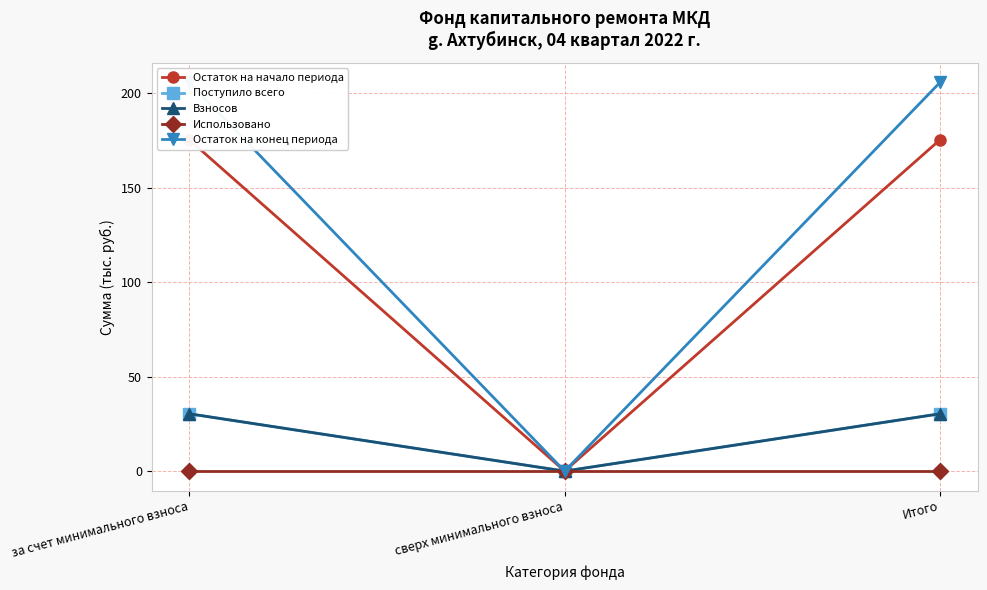

What is the total value across all series at Итого?

442.2